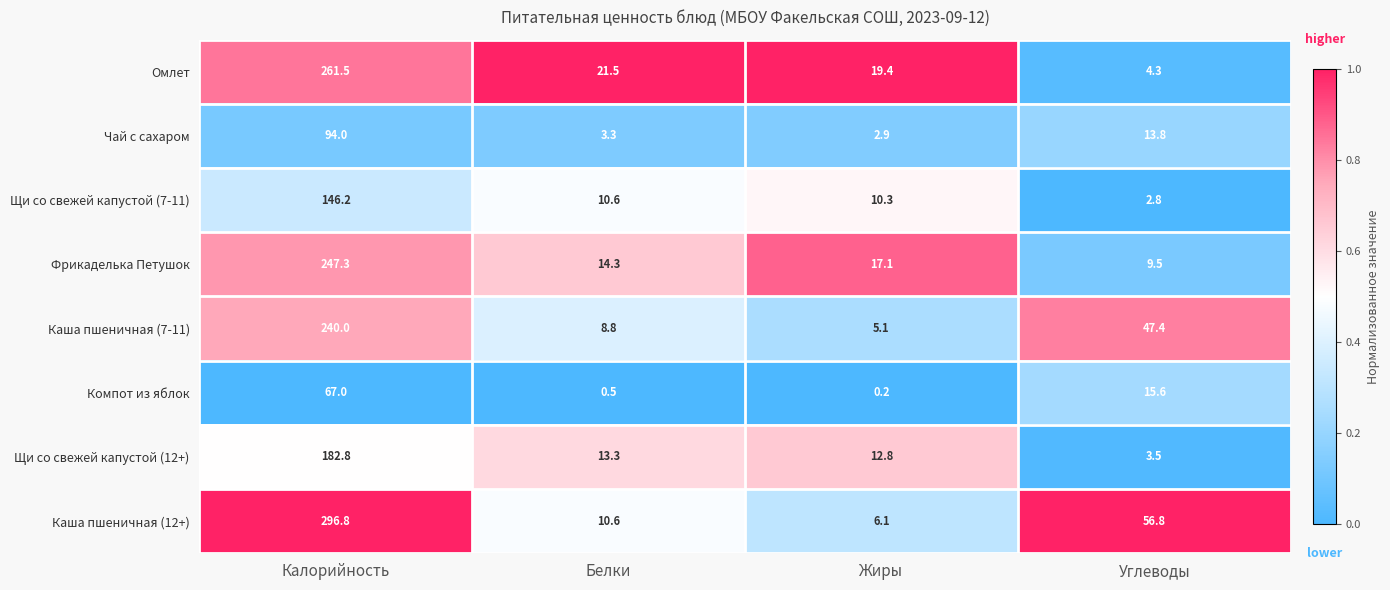

The value of Компот из яблок at Белки is 0.8. True or false?

False